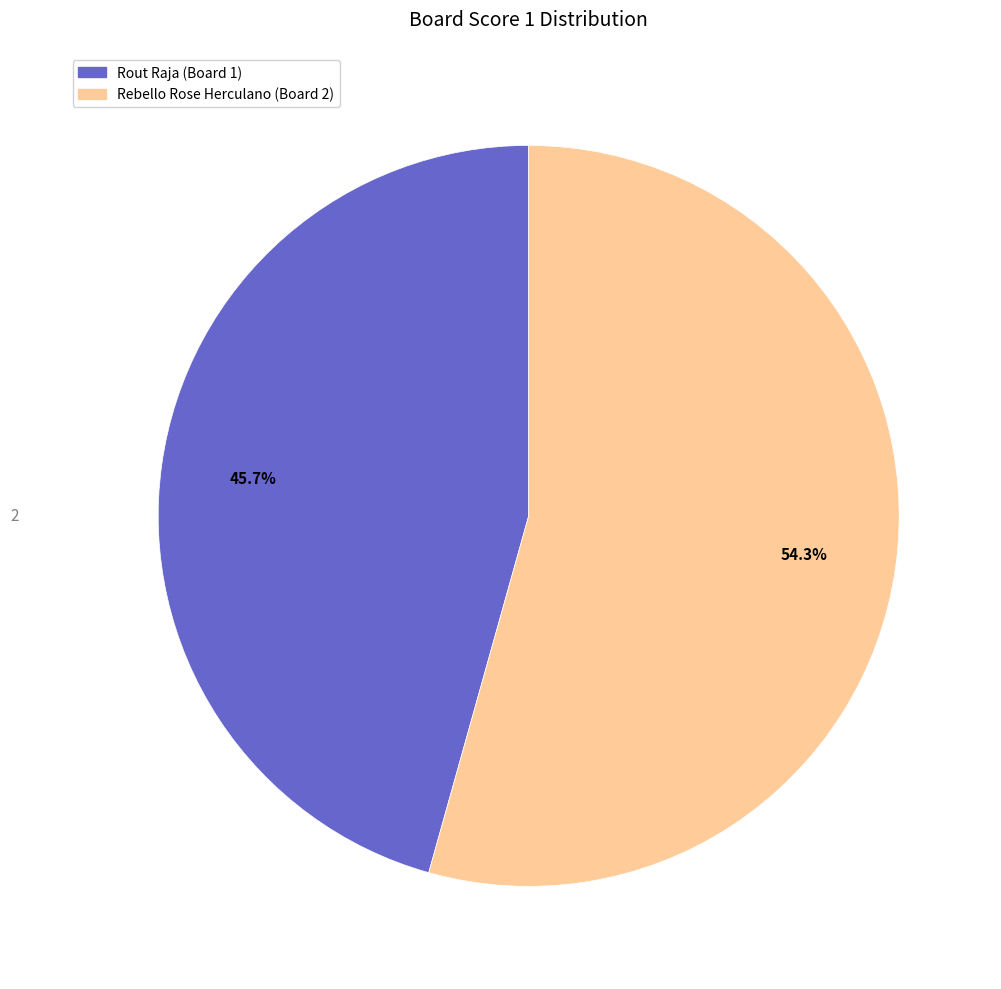

Which slice is the smallest?

Rout Raja (Board 1)